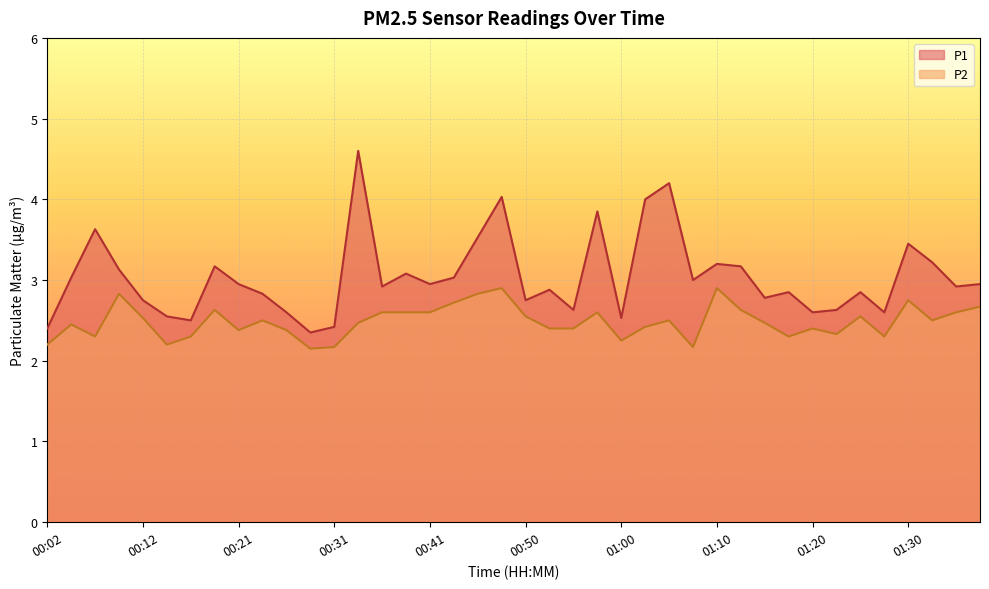

Is the value of P2 at 00:26 greater than the value of P1 at 00:38?

No